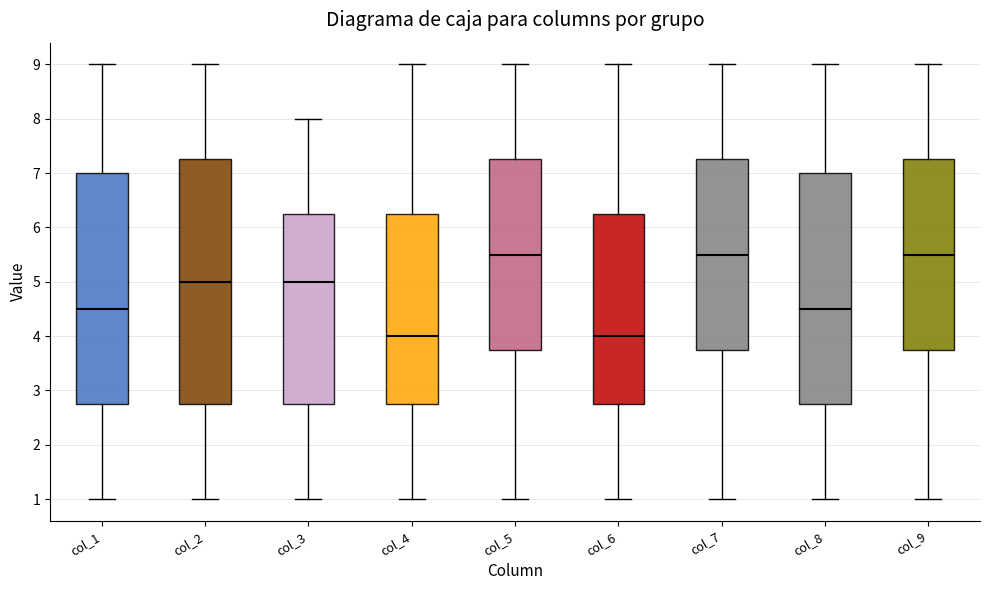

Reading left to right, transcribe this box plot: for each box, give where its median line is, the range the box spans, and where its two whiskers end, as read against the y-axis. The values are not printed on the chart, so give them approximately, as read against the axis.

col_1: median 4.5, box 2.8 to 7.0, whiskers 1.0 to 9.0
col_2: median 5.0, box 2.8 to 7.3, whiskers 1.0 to 9.0
col_3: median 5.0, box 2.8 to 6.3, whiskers 1.0 to 8.0
col_4: median 4.0, box 2.8 to 6.3, whiskers 1.0 to 9.0
col_5: median 5.5, box 3.8 to 7.3, whiskers 1.0 to 9.0
col_6: median 4.0, box 2.8 to 6.3, whiskers 1.0 to 9.0
col_7: median 5.5, box 3.8 to 7.3, whiskers 1.0 to 9.0
col_8: median 4.5, box 2.8 to 7.0, whiskers 1.0 to 9.0
col_9: median 5.5, box 3.8 to 7.3, whiskers 1.0 to 9.0